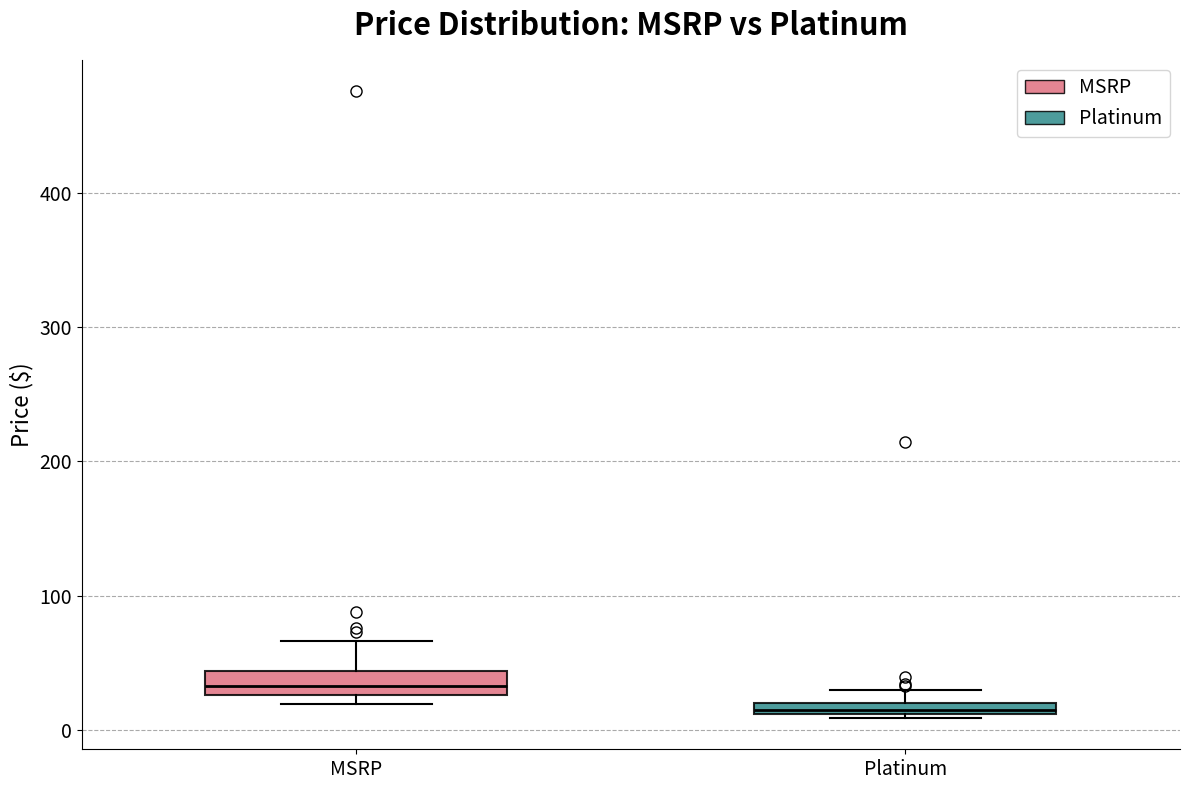

Where is the lower edge of the box for MSRP on the y-axis? The values are not printed on the chart, so give them approximately, as read against the axis.

30